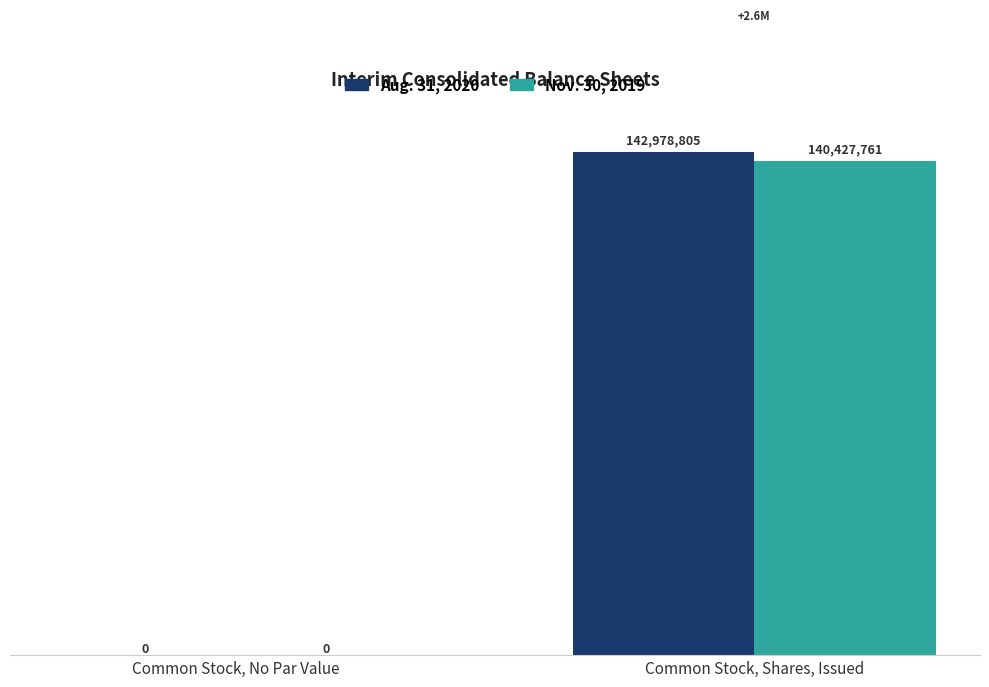

Is the value of Aug. 31, 2020 at Common Stock, Shares, Issued greater than the value of Nov. 30, 2019 at Common Stock, Shares, Issued?

Yes